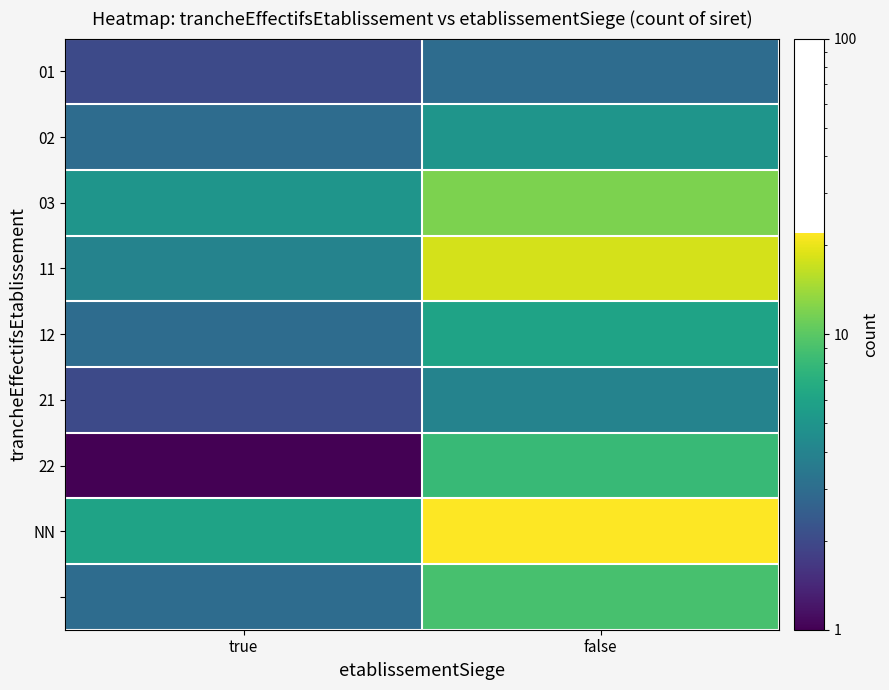

At how many categories does at least one series exceed 12?

1